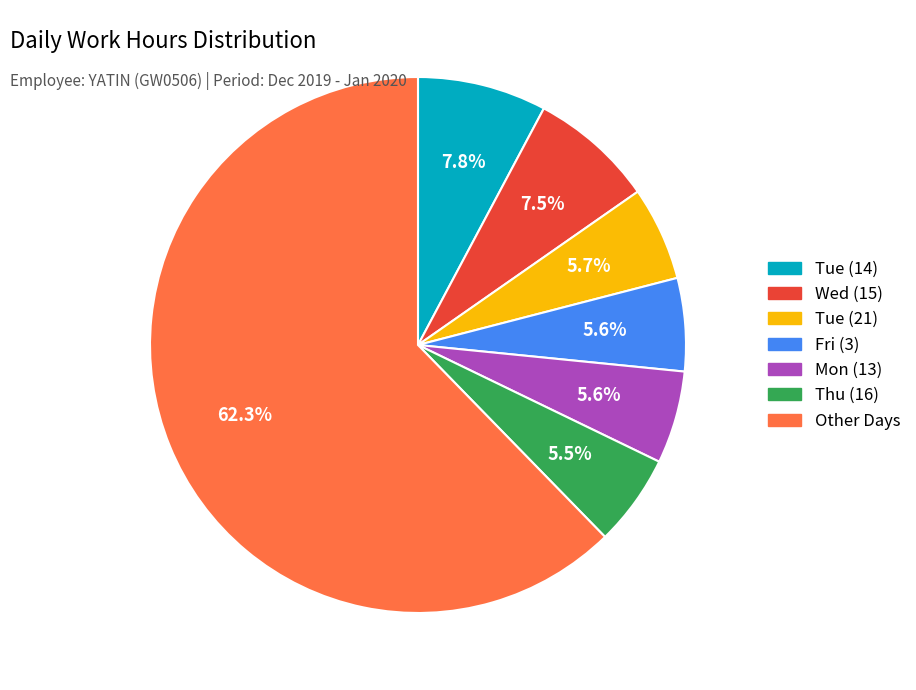

Is there a majority slice in this chart?

Yes